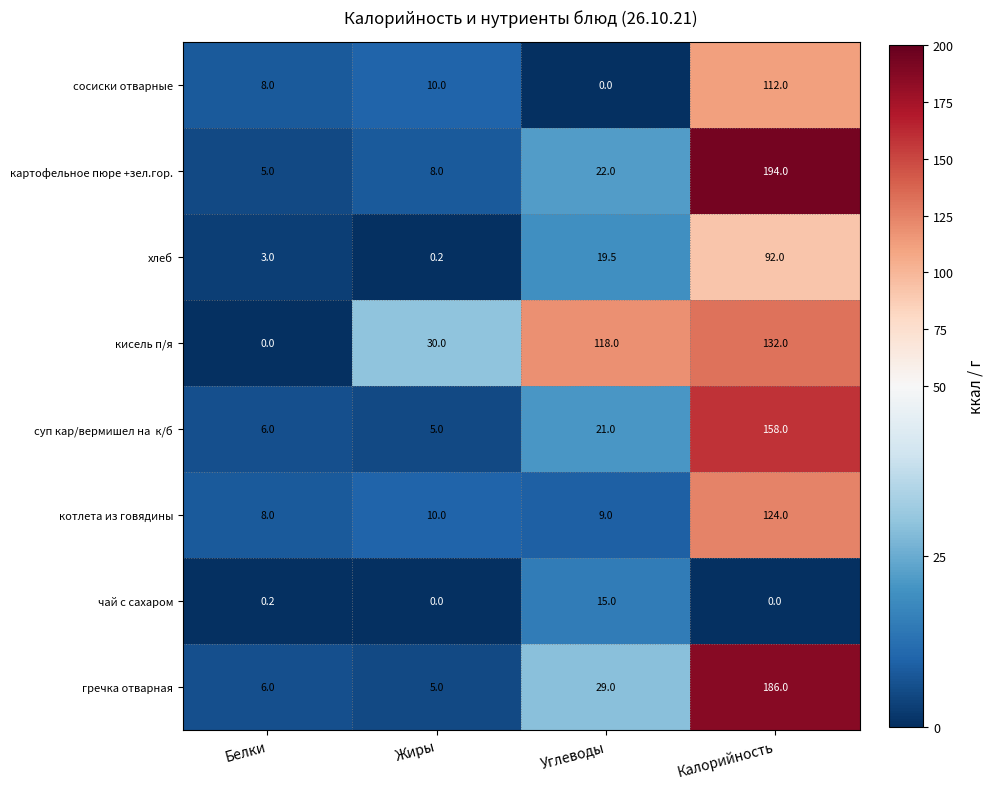

How many series are shown in this chart?

8